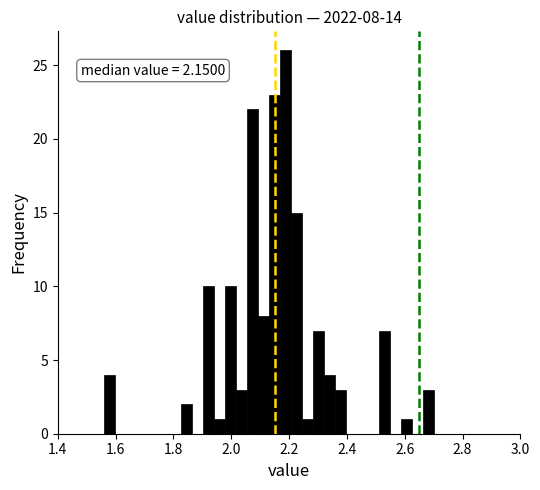

Around what value on the x-axis is the tallest bar? Give the approximate position of its centre, as read against the axis.

2.18